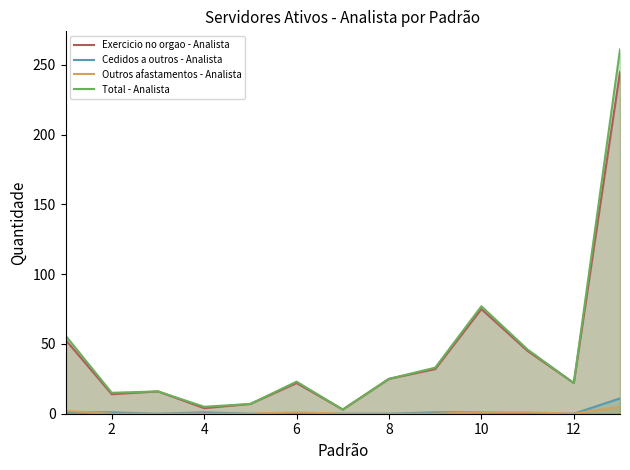

Between 8 and 10, which series saw the biggest shift?

Total - Analista